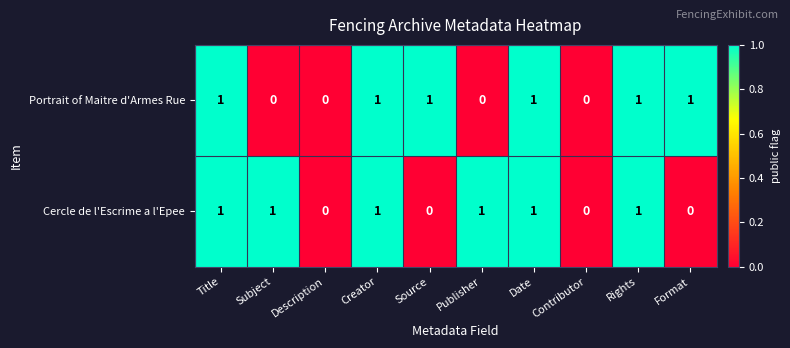

At Subject, list the series in order from largest to smallest.

Cercle de l'Escrime a l'Epee, Portrait of Maitre d'Armes Rue